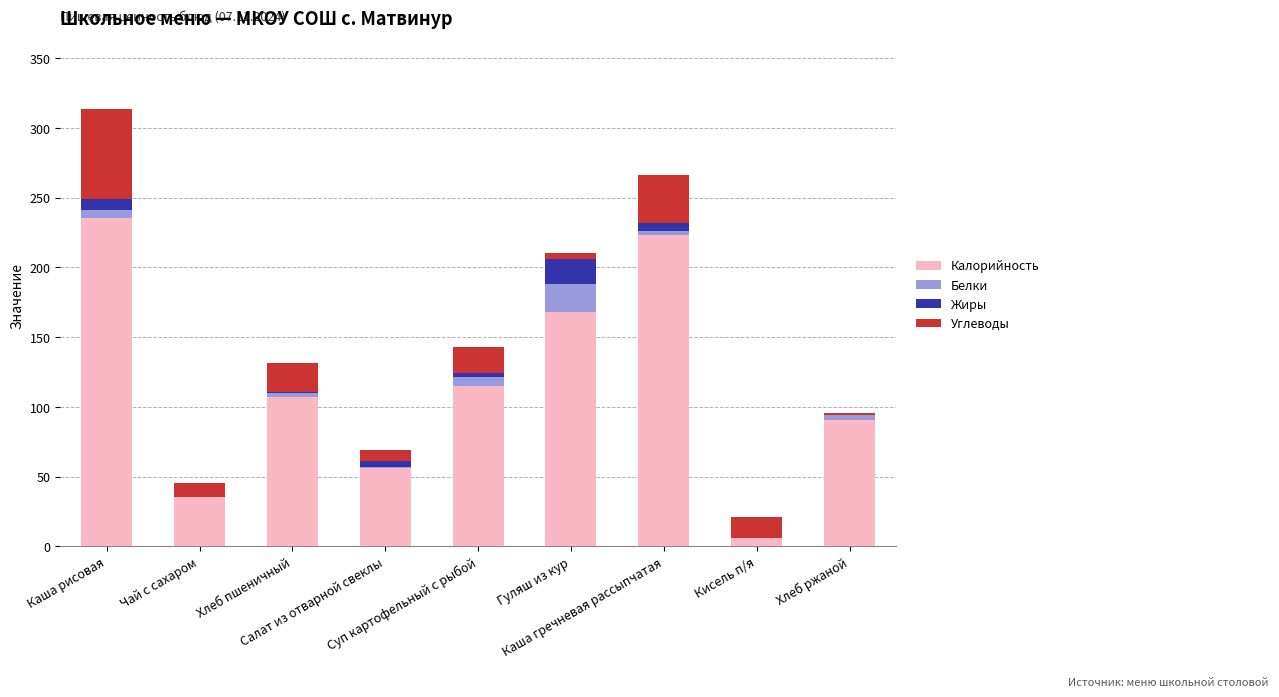

Does the chart contain stacked bars?

Yes